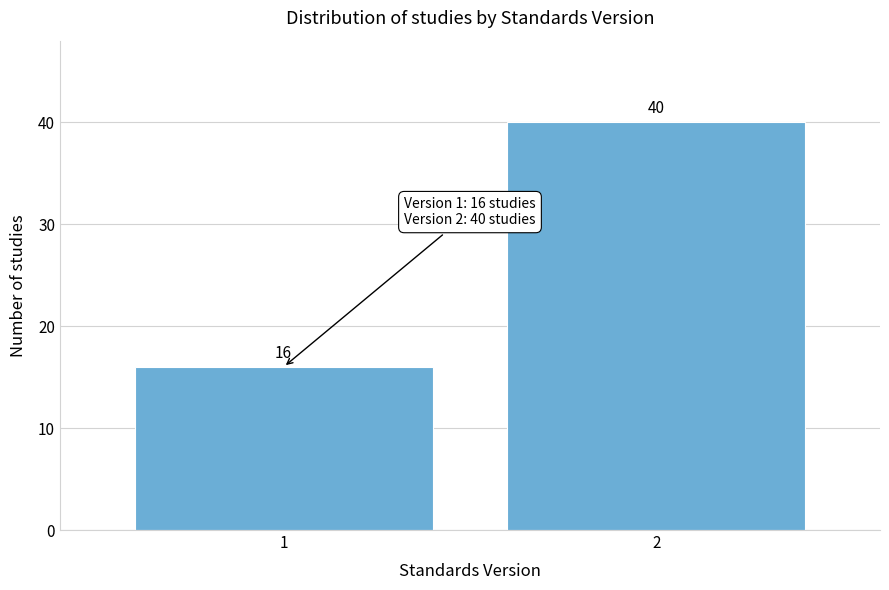

Reading left to right, what are all the values shown in this chart?

1=16	2=40